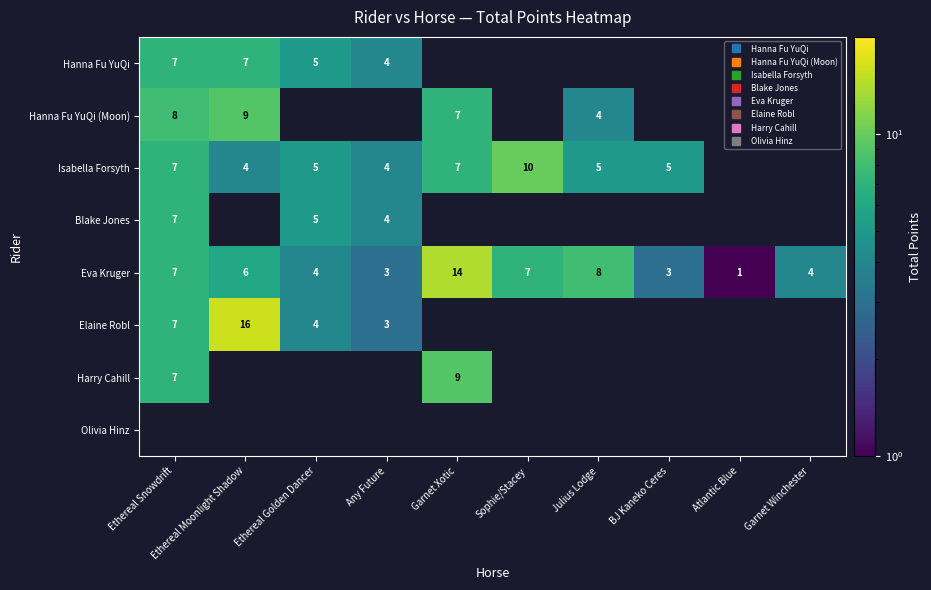

Which series has the largest total across all categories?

Eva Kruger